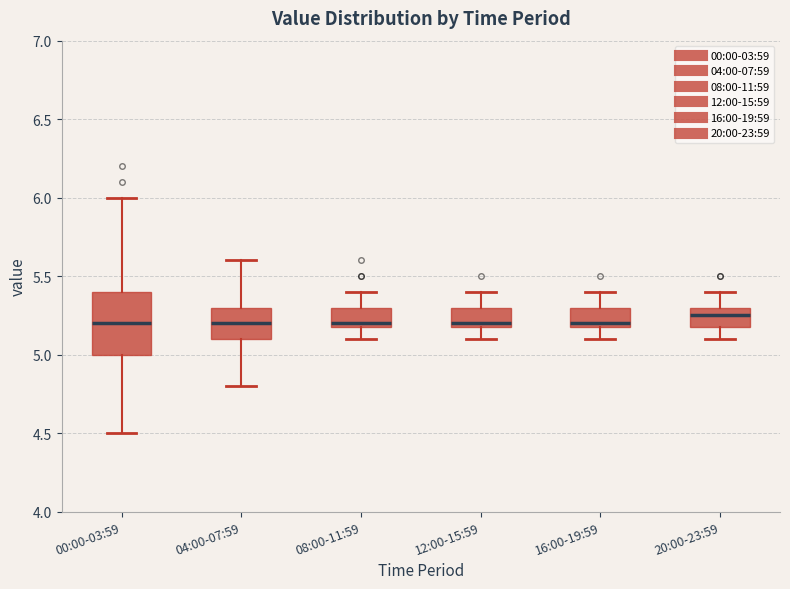

Reading left to right, read every box against the y-axis: the position of its median line, the range the box covers, and the ends of its whiskers. The values are not printed on the chart, so give them approximately, as read against the axis.

00:00-03:59: median 5.20, box 5.00 to 5.40, whiskers 4.50 to 6.00
04:00-07:59: median 5.20, box 5.10 to 5.30, whiskers 4.80 to 5.60
08:00-11:59: median 5.20 (just above the box's lower edge), box 5.20 to 5.30, whiskers 5.10 to 5.40
12:00-15:59: median 5.20 (just above the box's lower edge), box 5.20 to 5.30, whiskers 5.10 to 5.40
16:00-19:59: median 5.20 (just above the box's lower edge), box 5.20 to 5.30, whiskers 5.10 to 5.40
20:00-23:59: median 5.25, box 5.20 to 5.30, whiskers 5.10 to 5.40